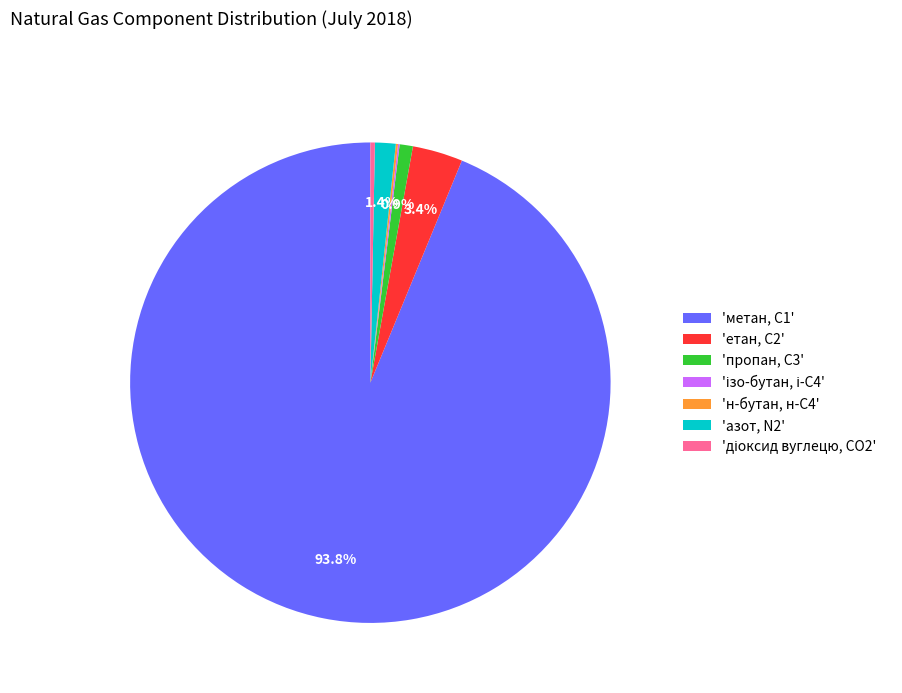

Which category has the biggest portion of the pie?

'метан, С1'